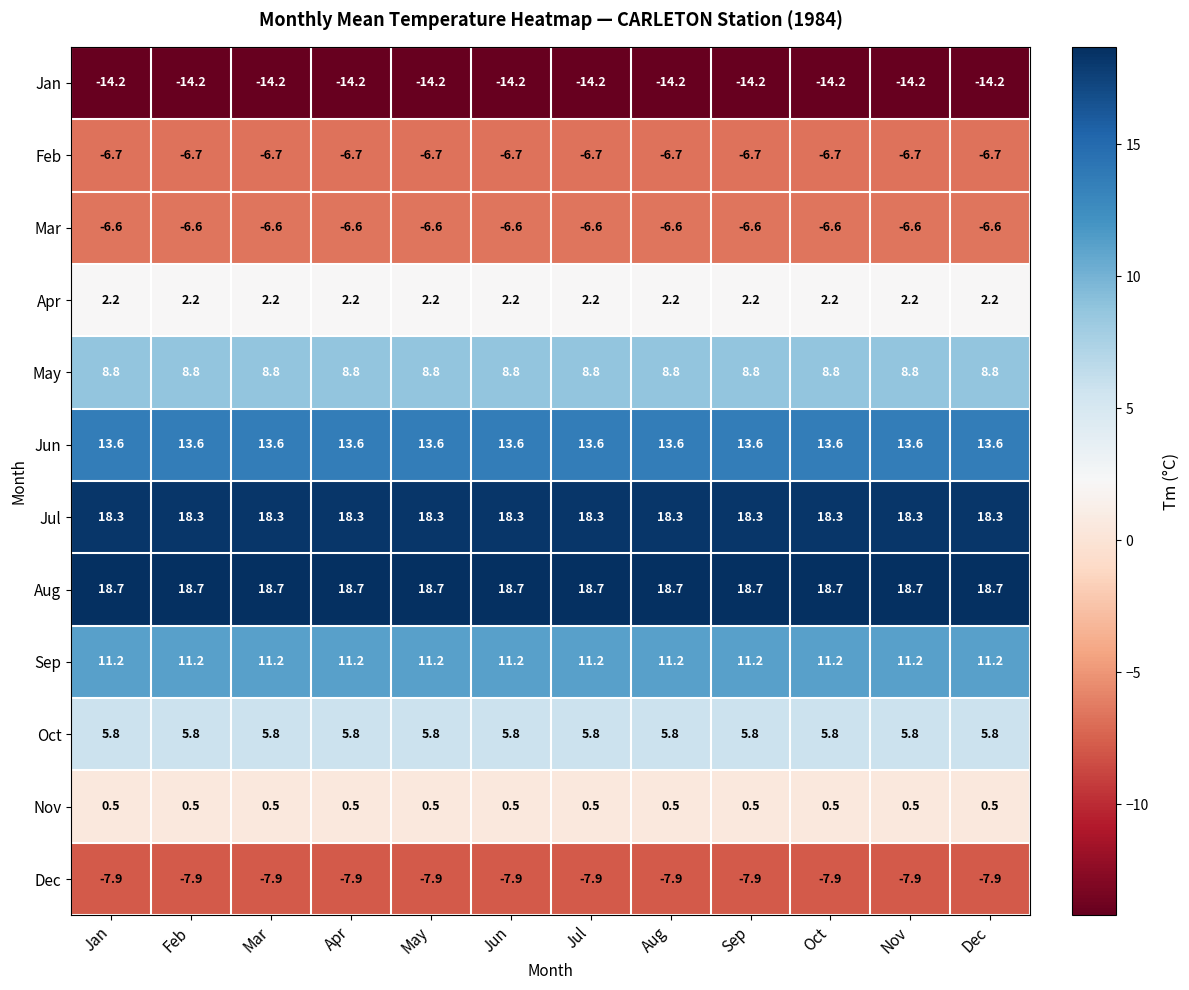

Which series has the largest total across all categories?

Aug